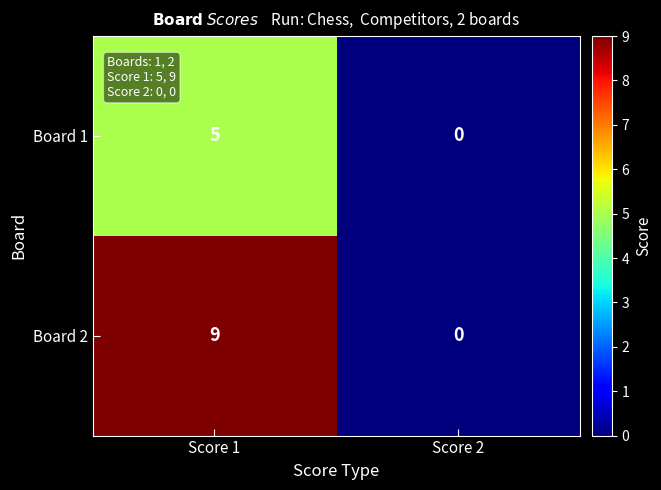

At Score 1, list the series in order from largest to smallest.

Board 2, Board 1